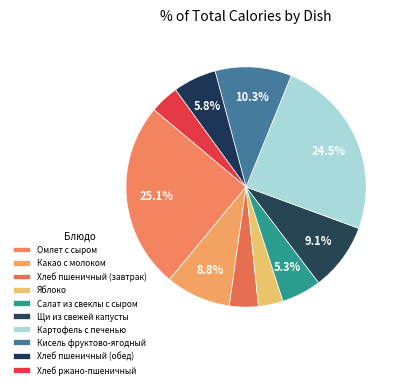

What percentage is the Хлеб пшеничный (обед) slice, to the nearest percent?

6%